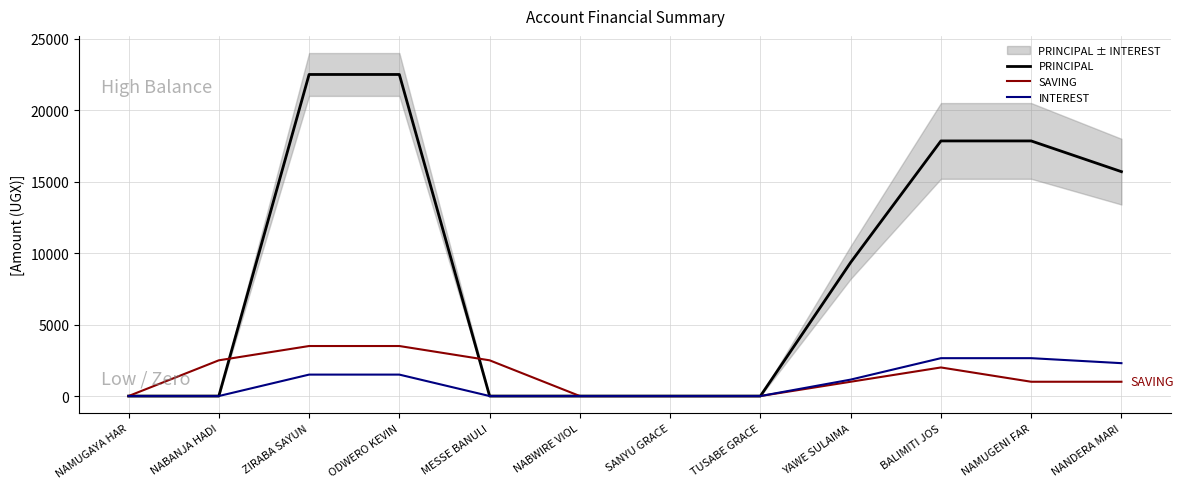

What is the average value of the INTEREST series?

979